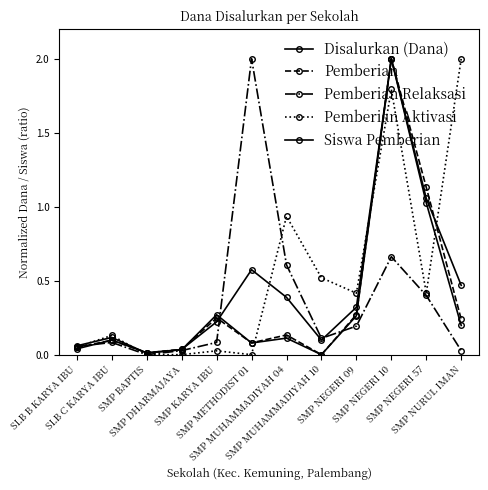

Reading left to right, extract all data points from this chart.

Disalurkan (Dana): SLB B KARYA IBU=0.1	SLB C KARYA IBU=0.1	SMP BAPTIS=0.0	SMP DHARMAJAYA=0.0	SMP KARYA IBU=0.2	SMP METHODIST 01=0.6	SMP MUHAMMADIYAH 04=0.4	SMP MUHAMMADIYAH 10=0.1	SMP NEGERI 09=0.3	SMP NEGERI 10=2.0	SMP NEGERI 57=1.1	SMP NURUL IMAN=0.5
Pemberian: SLB B KARYA IBU=0.0	SLB C KARYA IBU=0.1	SMP BAPTIS=0.0	SMP DHARMAJAYA=0.0	SMP KARYA IBU=0.2	SMP METHODIST 01=0.1	SMP MUHAMMADIYAH 04=0.1	SMP MUHAMMADIYAH 10=0.0	SMP NEGERI 09=0.3	SMP NEGERI 10=2.0	SMP NEGERI 57=1.1	SMP NURUL IMAN=0.2
Pemberian Relaksasi: SLB B KARYA IBU=0.1	SLB C KARYA IBU=0.1	SMP BAPTIS=0.0	SMP DHARMAJAYA=0.0	SMP KARYA IBU=0.1	SMP METHODIST 01=2.0	SMP MUHAMMADIYAH 04=0.6	SMP MUHAMMADIYAH 10=0.1	SMP NEGERI 09=0.2	SMP NEGERI 10=0.7	SMP NEGERI 57=0.4	SMP NURUL IMAN=0.0
Pemberian Aktivasi: SLB B KARYA IBU=0.1	SLB C KARYA IBU=0.1	SMP BAPTIS=0.0	SMP DHARMAJAYA=0.0	SMP KARYA IBU=0.0	SMP METHODIST 01=0.0	SMP MUHAMMADIYAH 04=0.9	SMP MUHAMMADIYAH 10=0.5	SMP NEGERI 09=0.4	SMP NEGERI 10=1.8	SMP NEGERI 57=0.4	SMP NURUL IMAN=2.0
Siswa Pemberian: SLB B KARYA IBU=0.0	SLB C KARYA IBU=0.1	SMP BAPTIS=0.0	SMP DHARMAJAYA=0.0	SMP KARYA IBU=0.3	SMP METHODIST 01=0.1	SMP MUHAMMADIYAH 04=0.1	SMP MUHAMMADIYAH 10=0.0	SMP NEGERI 09=0.3	SMP NEGERI 10=2.0	SMP NEGERI 57=1.0	SMP NURUL IMAN=0.2